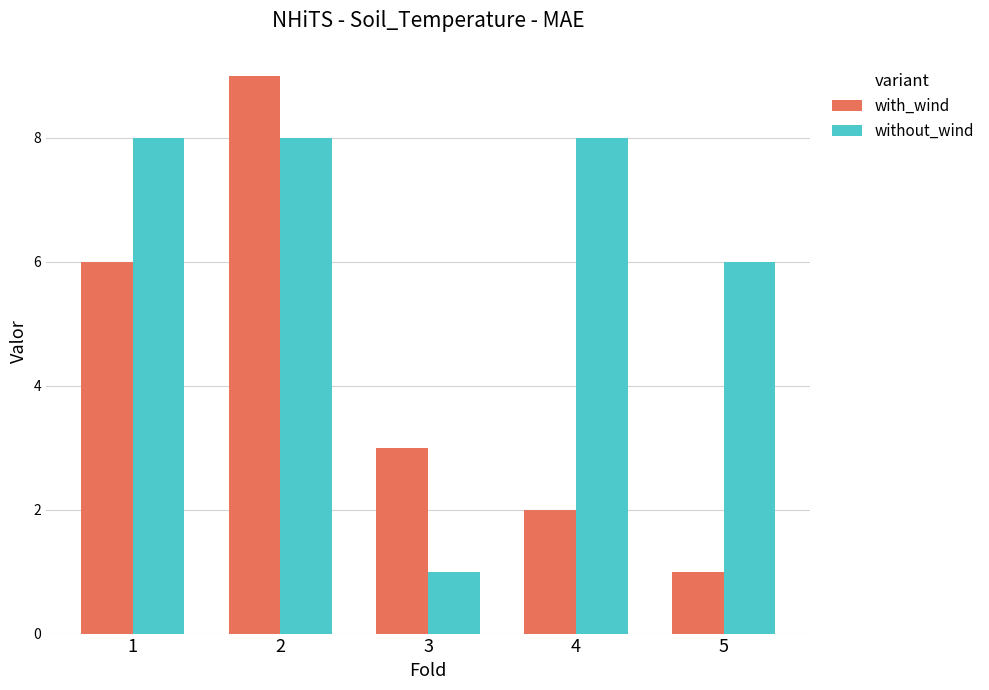

Which series has the largest range (max minus min)?

with_wind